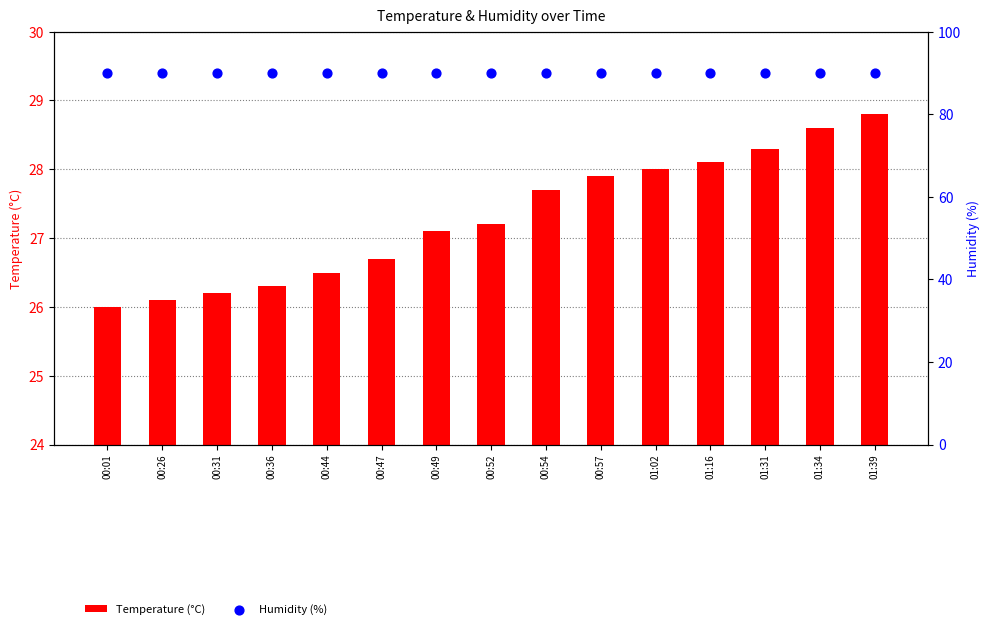

What is the total value across all series at 01:39?

118.8